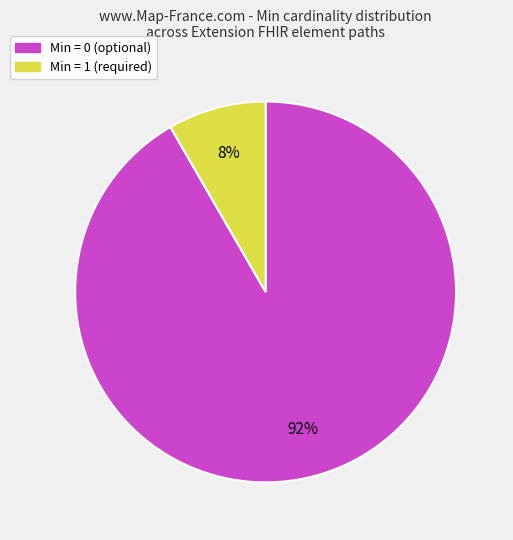

Is there a majority slice in this chart?

Yes